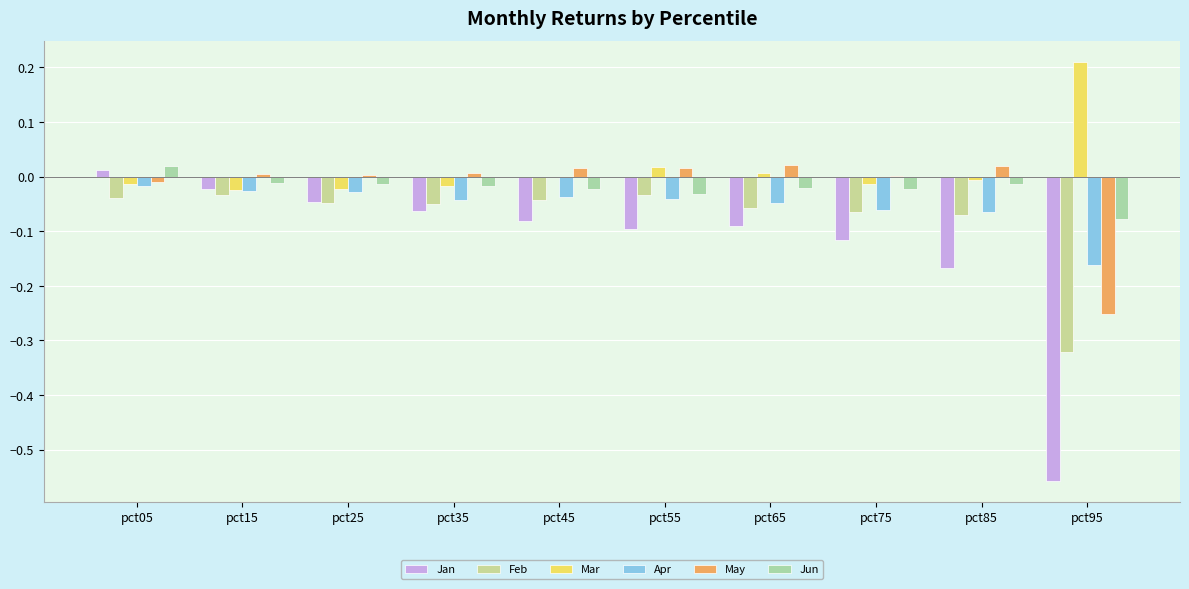

How many data points does each series have?

10